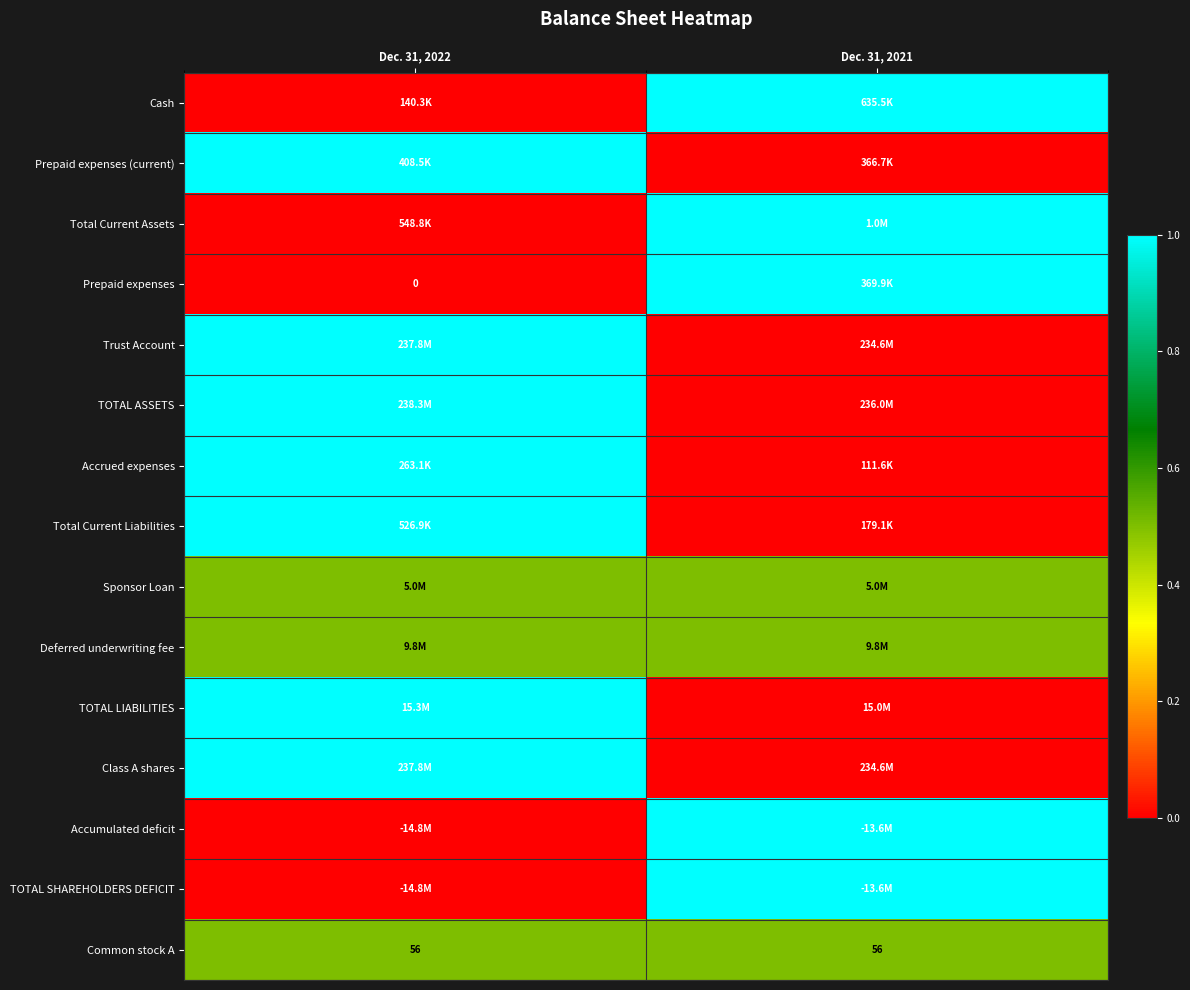

What is the sum of all Common stock A values?

112.0